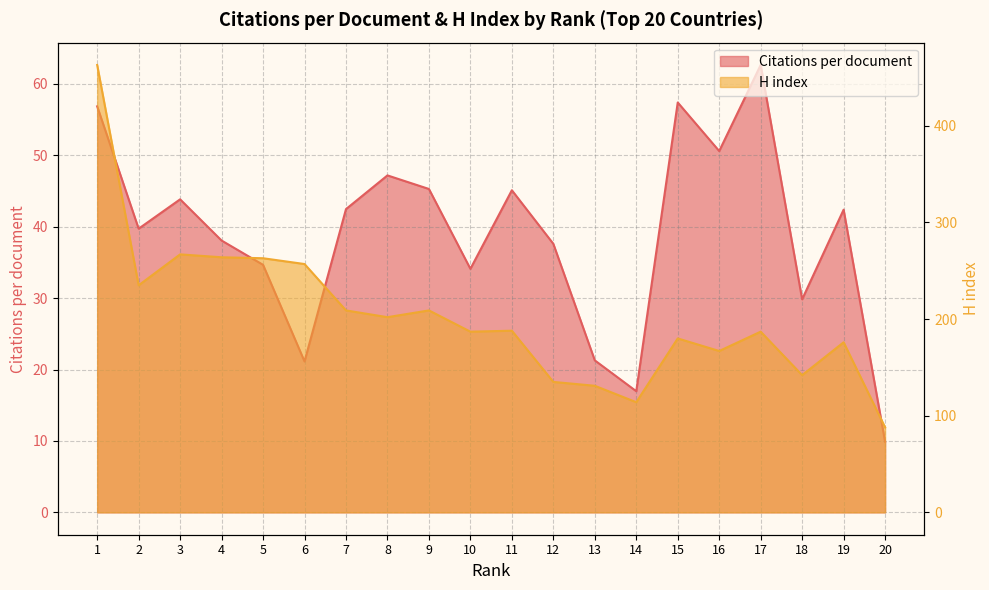

What is the value of the Citations per document point at the 15th from the left?

57.4